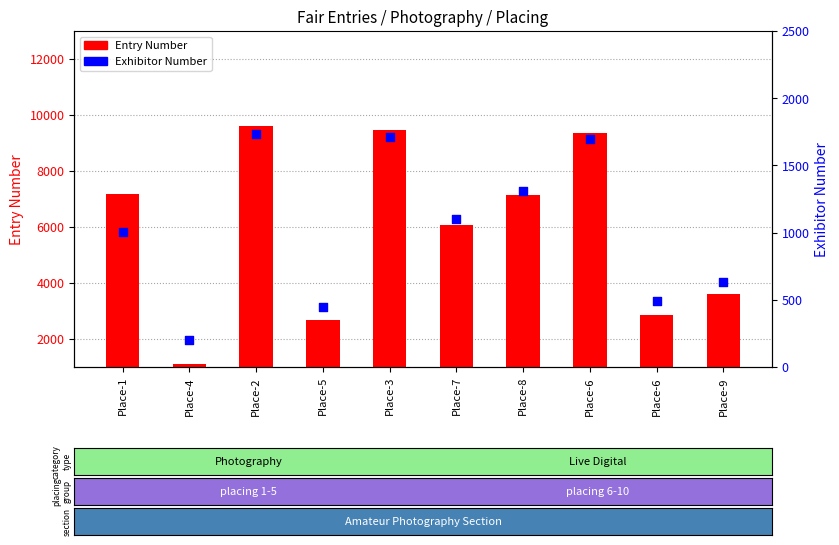

Which series reaches the minimum Y coordinate?

Exhibitor Number